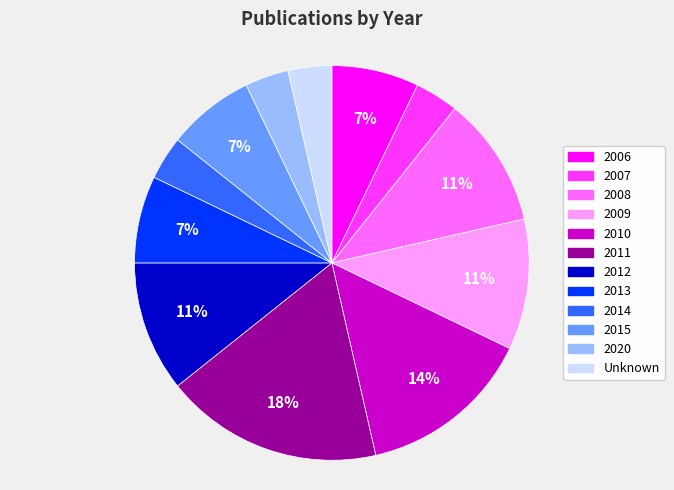

True or false: 2008 accounts for 1% of the total.

False